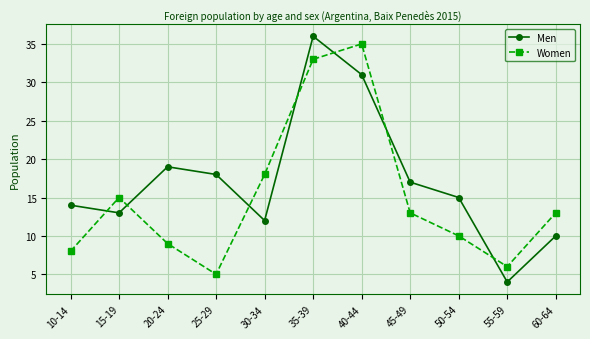

Rank the series by their maximum value, from highest to lowest.

Men, Women